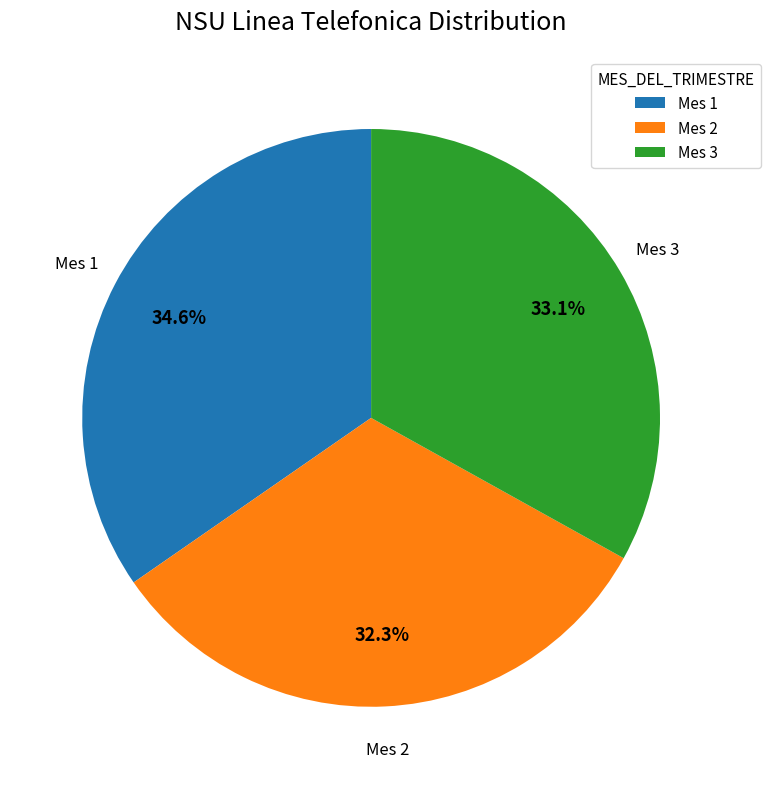

What is the total percentage of Mes 2 and Mes 1?

66.9%